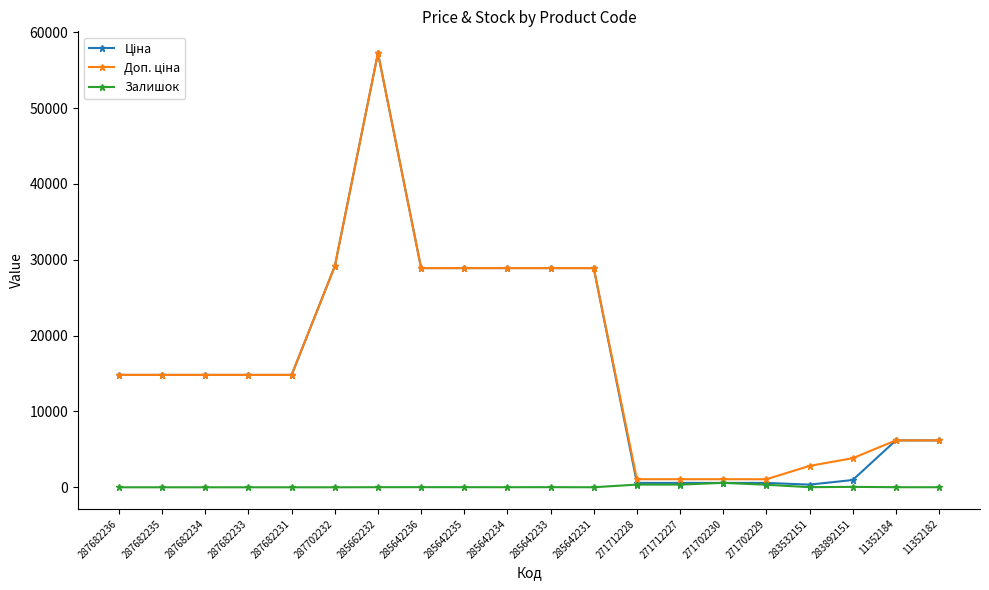

Count the number of categories in the chart.

20